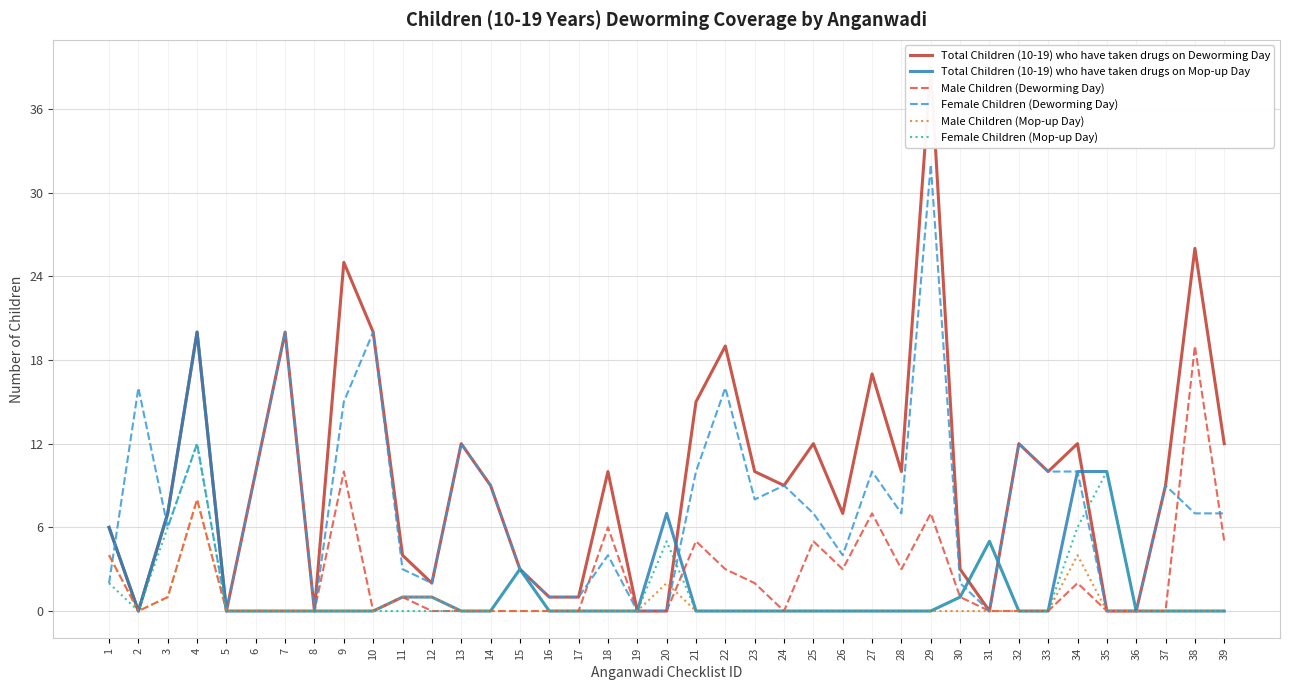

Reading right to left, extract all data points from this chart.

Total Children (10-19) who have taken drugs on Deworming Day: 12	26	9	0	0	12	10	12	0	3	39	10	17	7	12	9	10	19	15	0	0	10	1	1	3	9	12	2	4	20	25	0	20	10	0	20	7	0	6
Total Children (10-19) who have taken drugs on Mop-up Day: 0	0	0	0	10	10	0	0	5	1	0	0	0	0	0	0	0	0	0	7	0	0	0	0	3	0	0	1	1	0	0	0	0	0	0	20	7	0	6
Male Children (Deworming Day): 5	19	0	0	0	2	0	0	0	1	7	3	7	3	5	0	2	3	5	0	0	6	0	0	0	0	0	0	1	0	10	0	0	0	0	8	1	0	4
Female Children (Deworming Day): 7	7	9	0	0	10	10	12	0	2	32	7	10	4	7	9	8	16	10	0	0	4	1	1	3	9	12	2	3	20	15	0	20	10	0	12	6	16	2
Male Children (Mop-up Day): 0	0	0	0	0	4	0	0	0	0	0	0	0	0	0	0	0	0	0	2	0	0	0	0	0	0	0	1	1	0	0	0	0	0	0	8	1	0	4
Female Children (Mop-up Day): 0	0	0	0	10	6	0	0	5	1	0	0	0	0	0	0	0	0	0	5	0	0	0	0	3	0	0	0	0	0	0	0	0	0	0	12	6	0	2